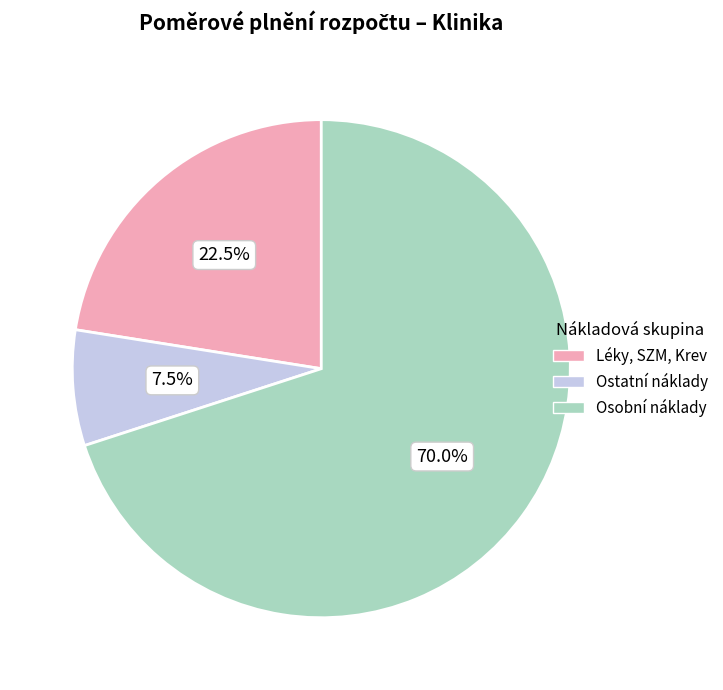

Does any single category account for the majority?

Yes